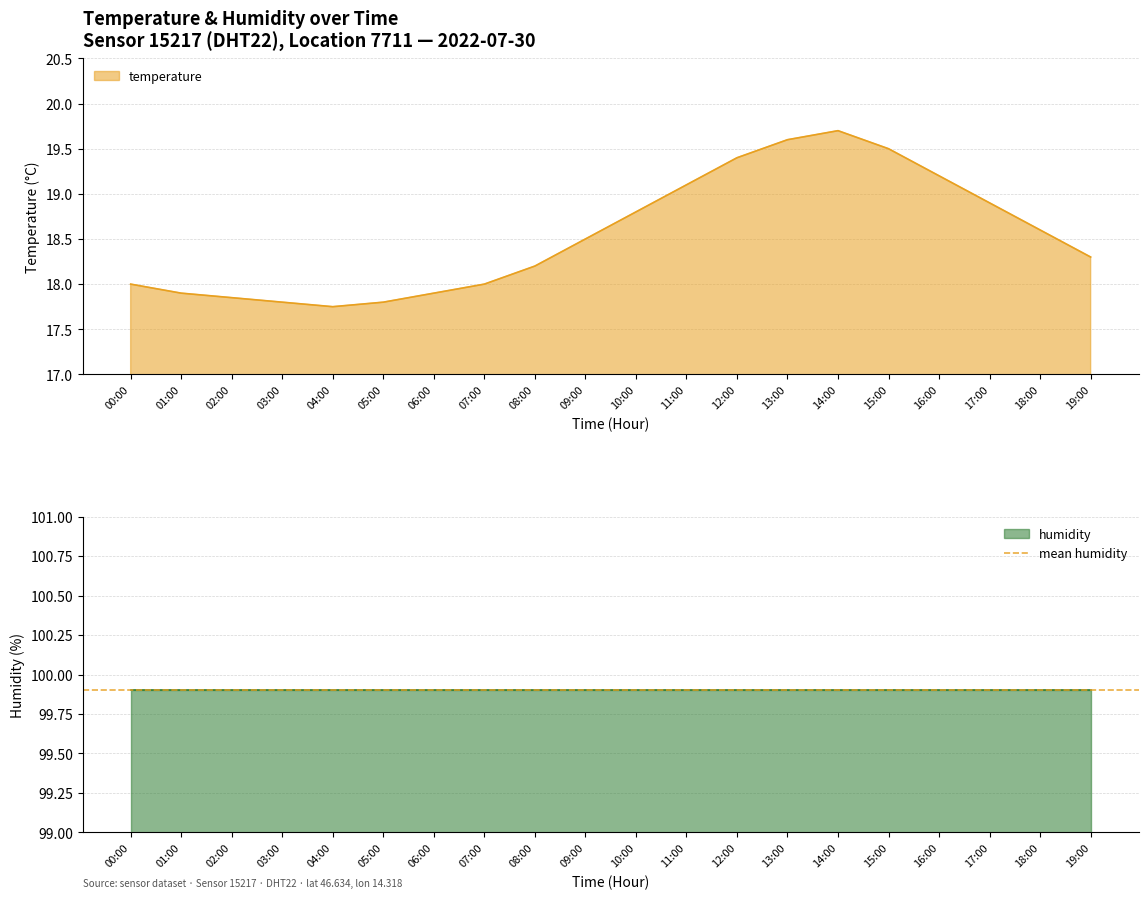

The chart shows a value of 5.1 at 11:00. True or false?

False